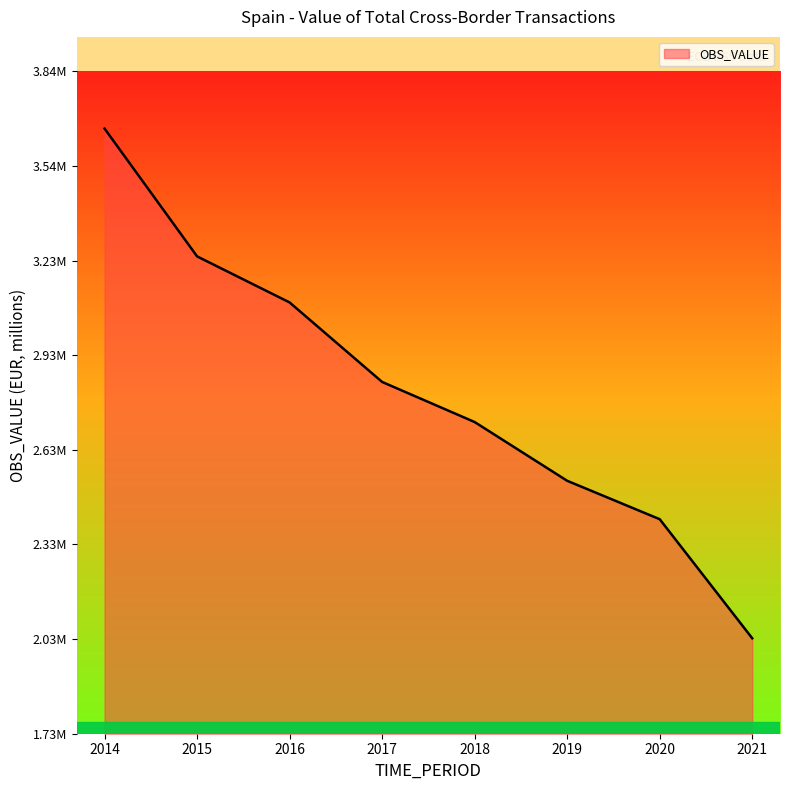

What is the difference between the maximum and minimum values?

1626180.7